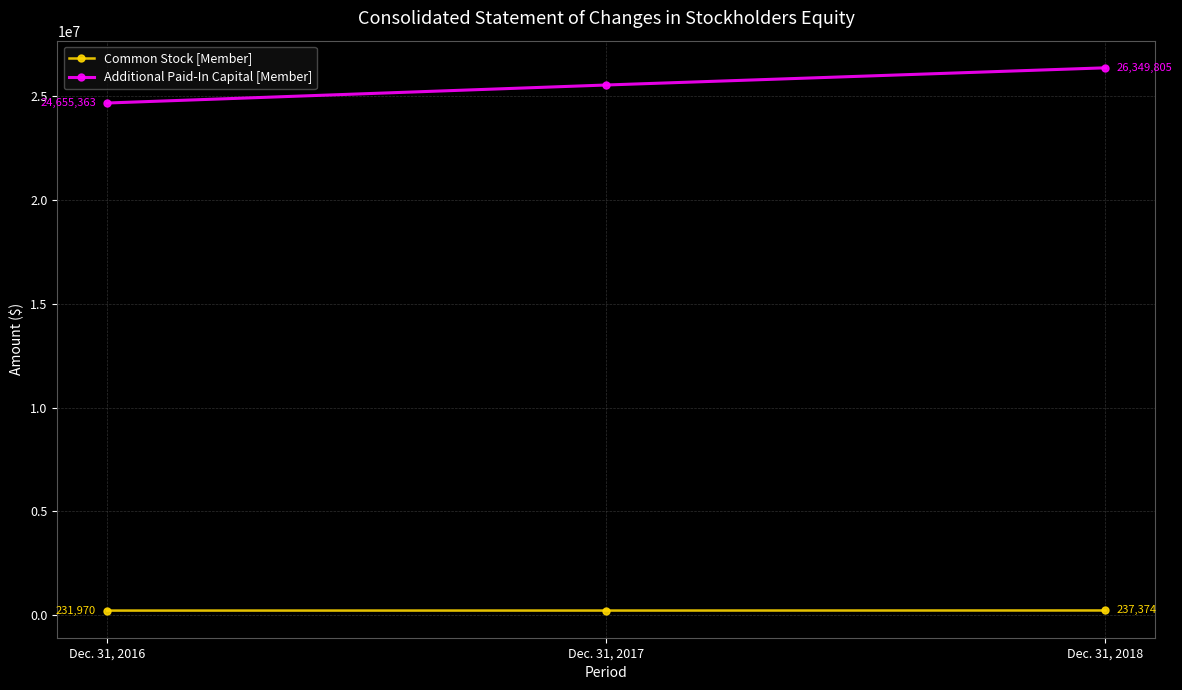

At which label is Additional Paid-In Capital [Member] closest to 25502584?

Dec. 31, 2017